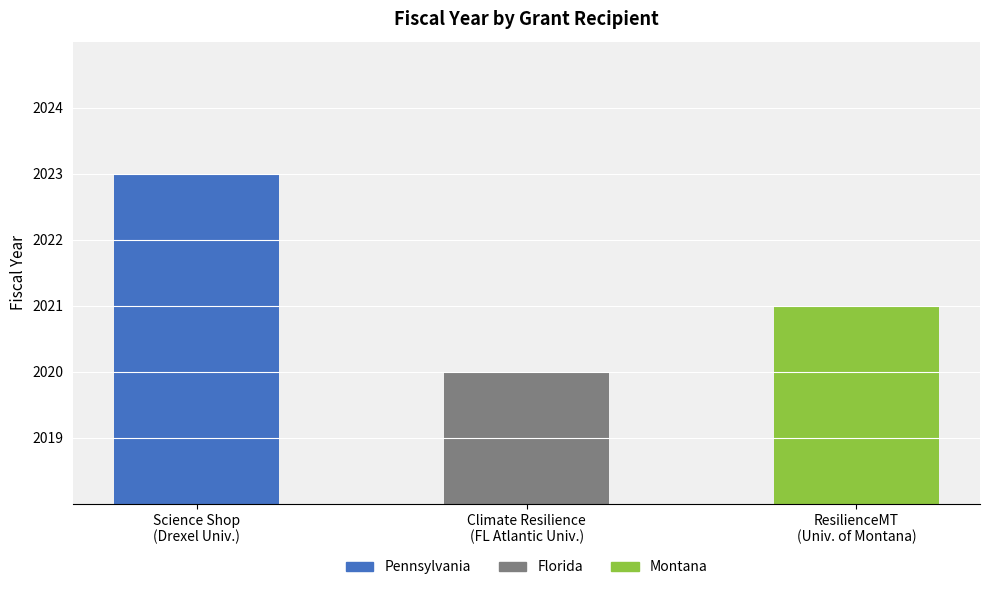

Reading left to right, list all the values displayed in this chart.

Pennsylvania: Science Shop
(Drexel Univ.)=2023	Climate Resilience
(FL Atlantic Univ.)=0	ResilienceMT
(Univ. of Montana)=0
Florida: Science Shop
(Drexel Univ.)=0	Climate Resilience
(FL Atlantic Univ.)=2020	ResilienceMT
(Univ. of Montana)=0
Montana: Science Shop
(Drexel Univ.)=0	Climate Resilience
(FL Atlantic Univ.)=0	ResilienceMT
(Univ. of Montana)=2021